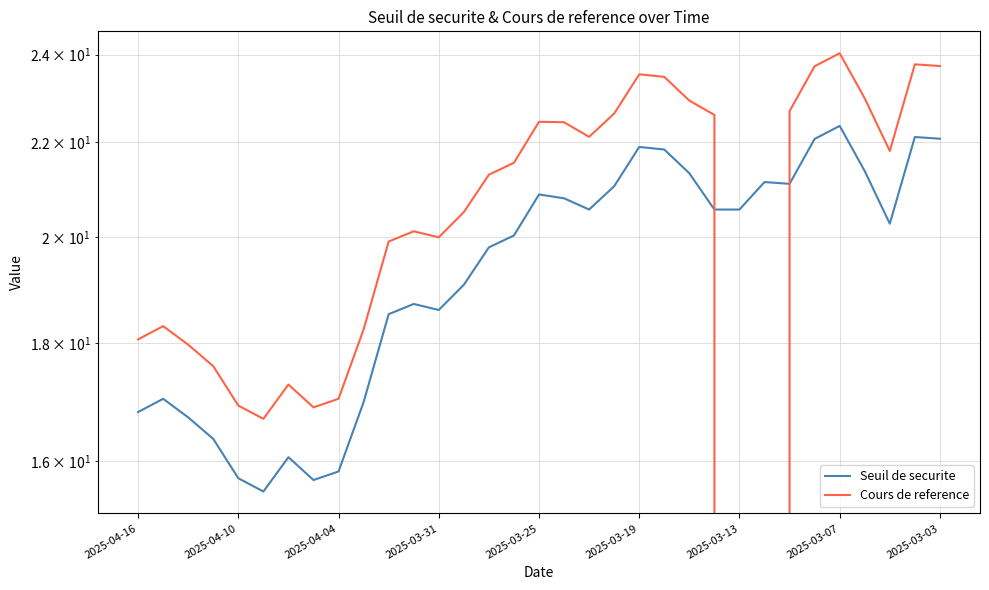

What is the difference between the Seuil de securite values at 21 and 2025-03-19?

6.3